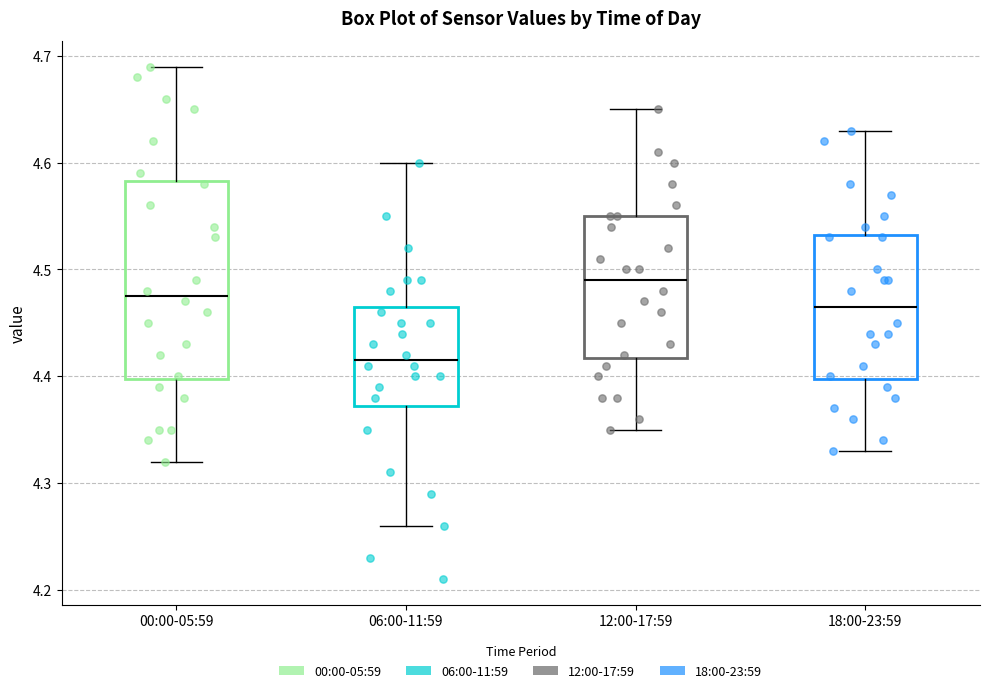

Reading left to right, transcribe this box plot: for each box, give where its median line is, the range the box spans, and where its two whiskers end, as read against the y-axis. The values are not printed on the chart, so give them approximately, as read against the axis.

00:00-05:59: median 4.48, box 4.40 to 4.58, whiskers 4.32 to 4.69
06:00-11:59: median 4.42, box 4.37 to 4.47, whiskers 4.26 to 4.60
12:00-17:59: median 4.49, box 4.42 to 4.55, whiskers 4.35 to 4.65
18:00-23:59: median 4.47, box 4.40 to 4.53, whiskers 4.33 to 4.63